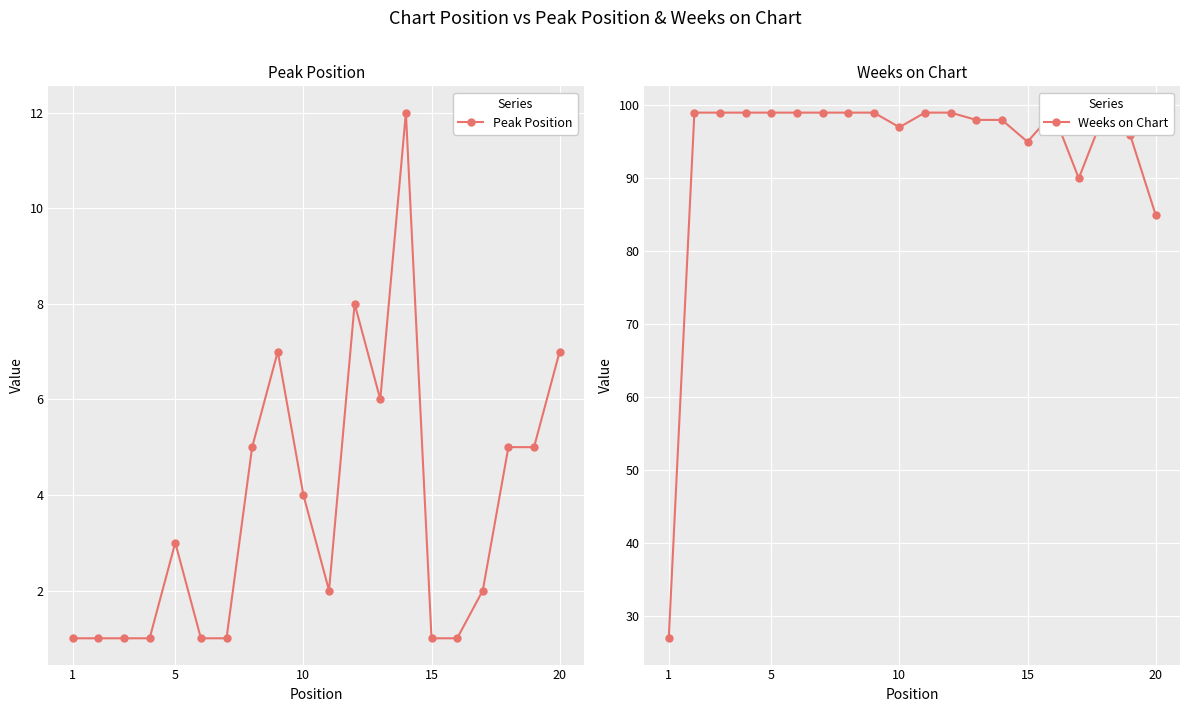

What is the difference between the maximum and minimum values in the Peak Position series?

11